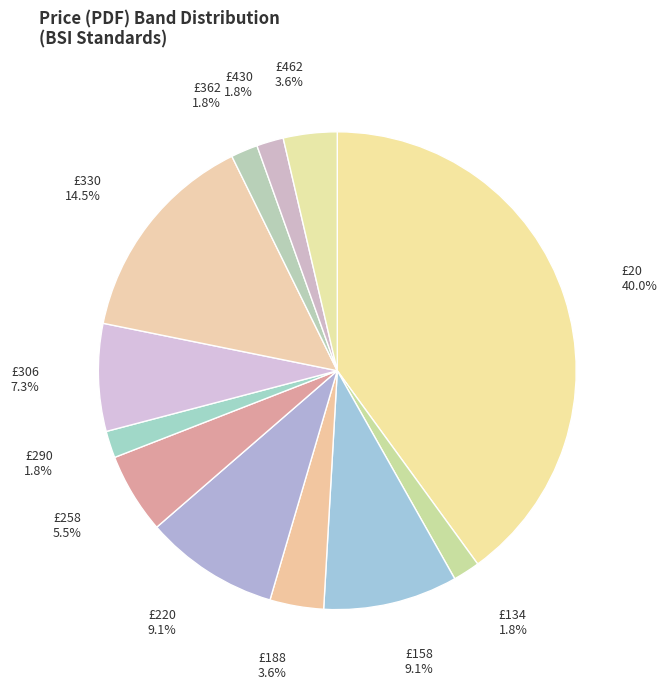

Between £258 and £158, which is larger?

£158